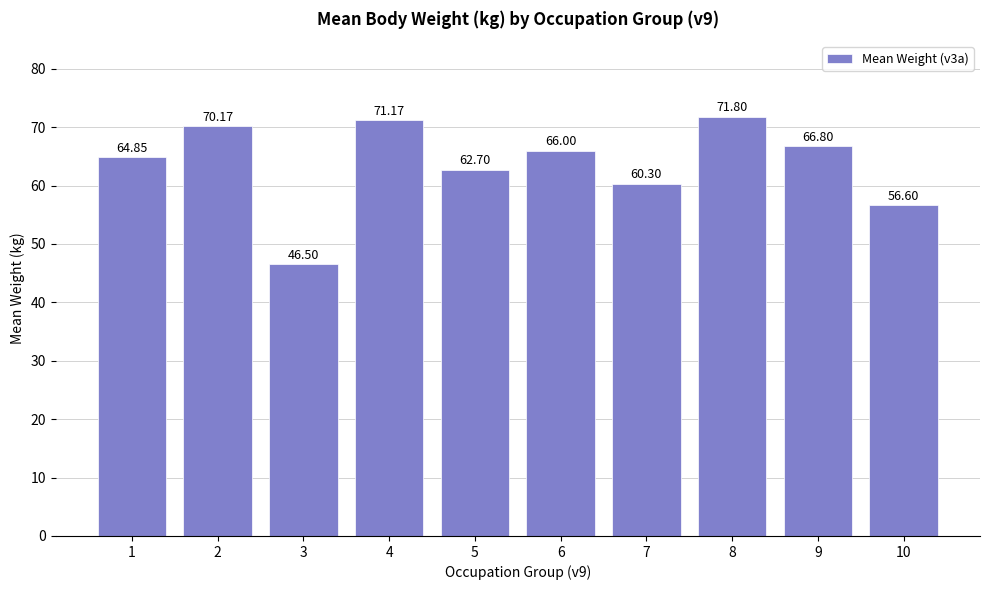

List the labels in order of value, smallest first.

3, 10, 7, 5, 1, 6, 9, 2, 4, 8